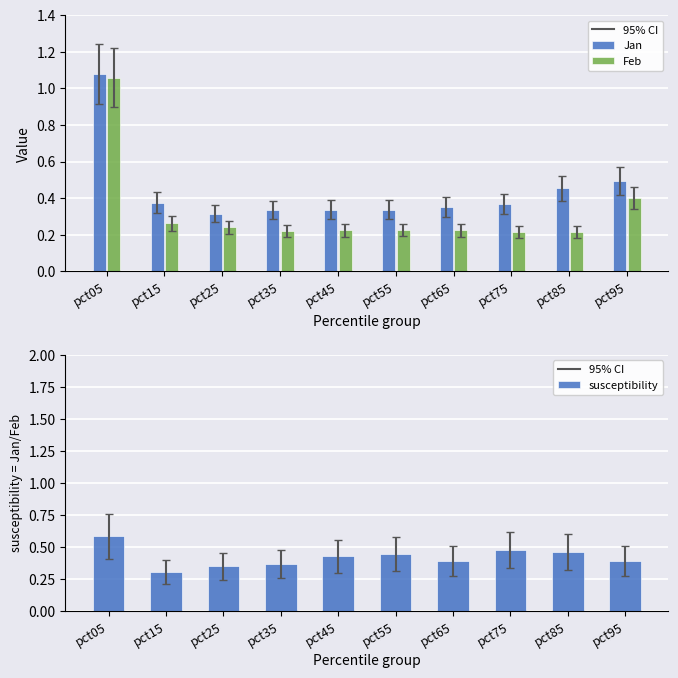

True or false: Feb has a value of 0.2 at pct85.

True